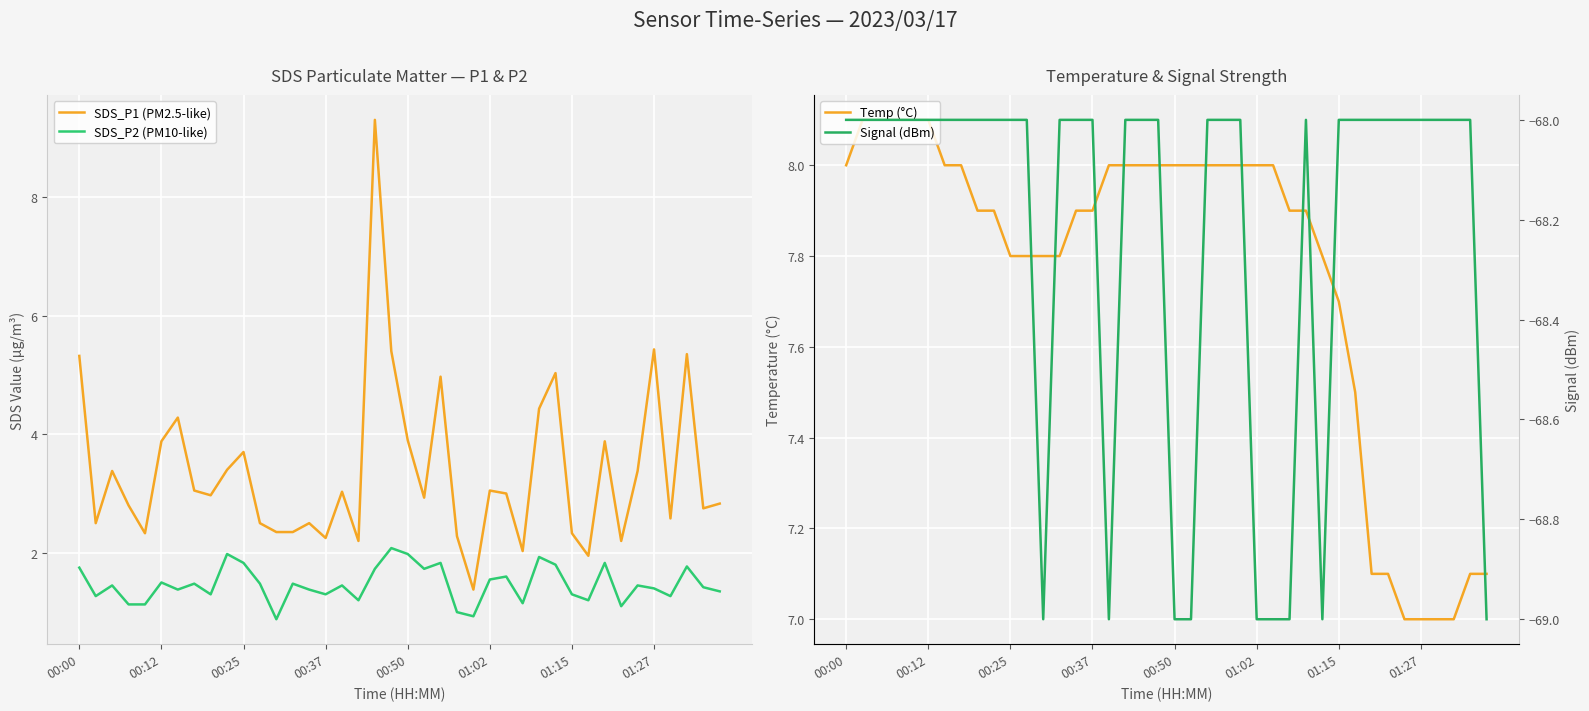

What is the total value across all series at 34?

-56.2